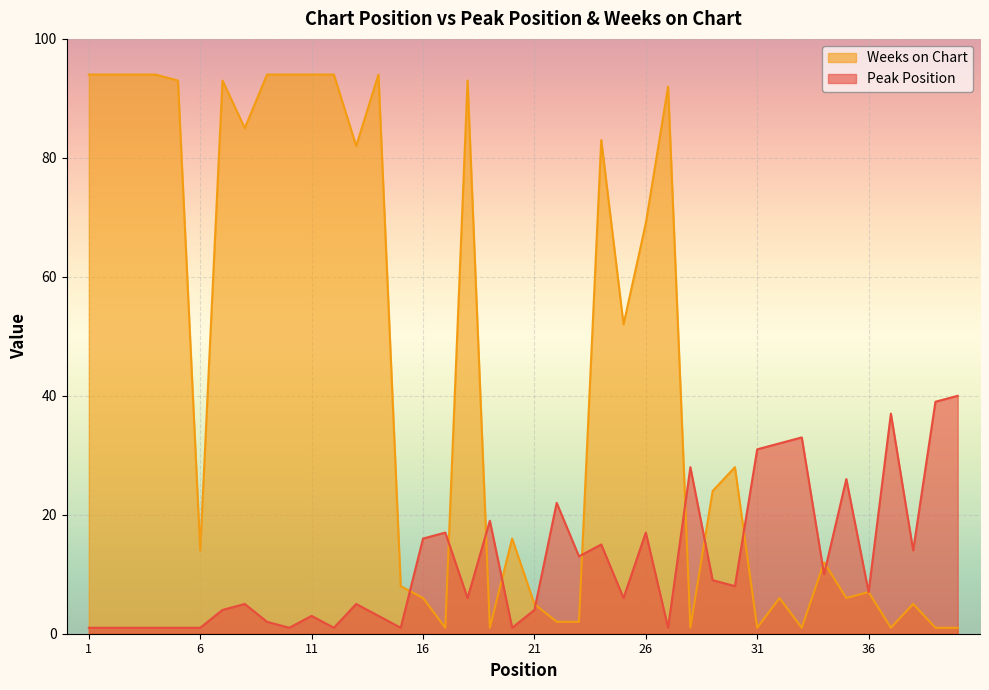

True or false: Peak Position has more than 0 interior local peaks.

True